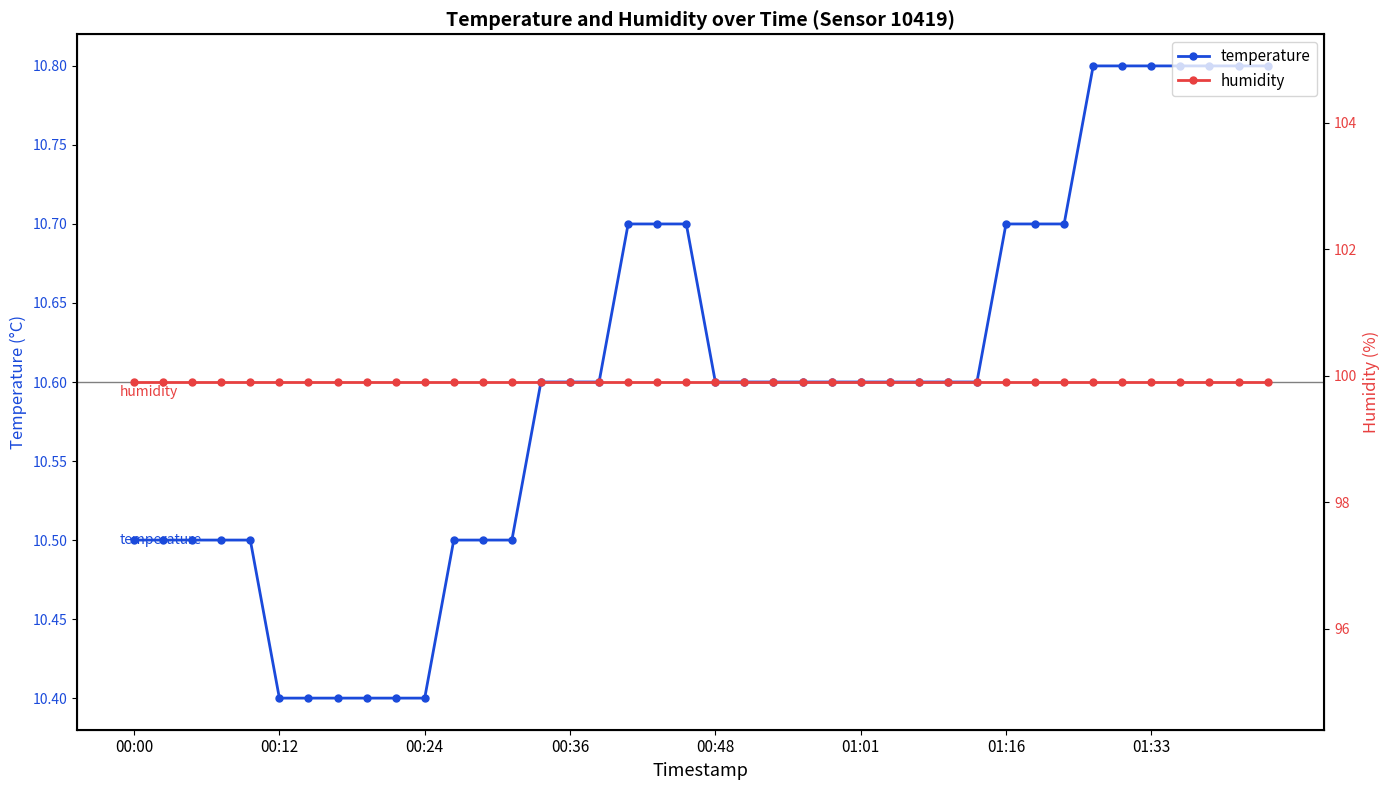

What is the total value across all series at 37?

110.7